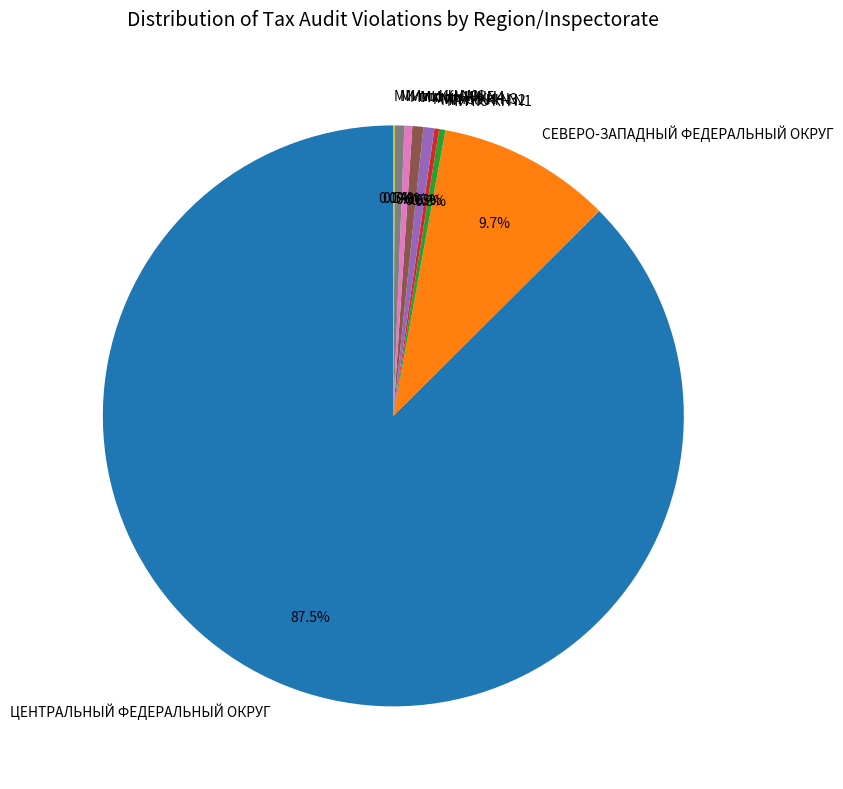

To the nearest percent, what is the average slice percentage?

11%